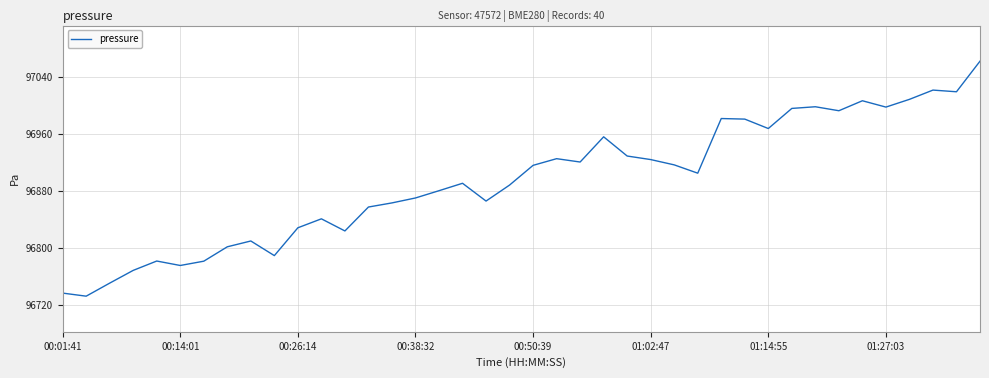

What is the greatest value displayed?

97062.5